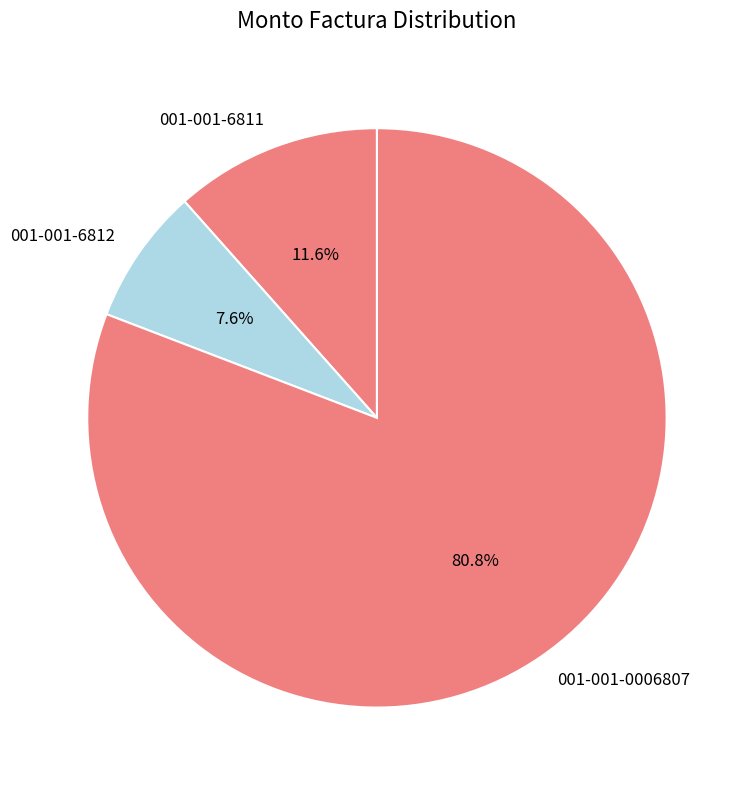

Do 001-001-6812 and 001-001-0006807 together represent more than half of the pie?

Yes